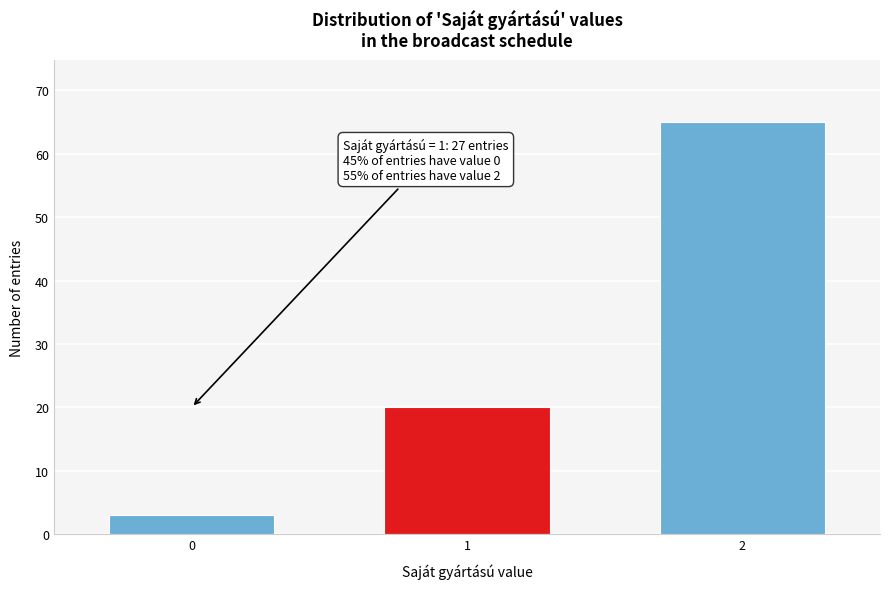

Reading left to right, transcribe all the data shown in this chart.

0=3	1=20	2=65